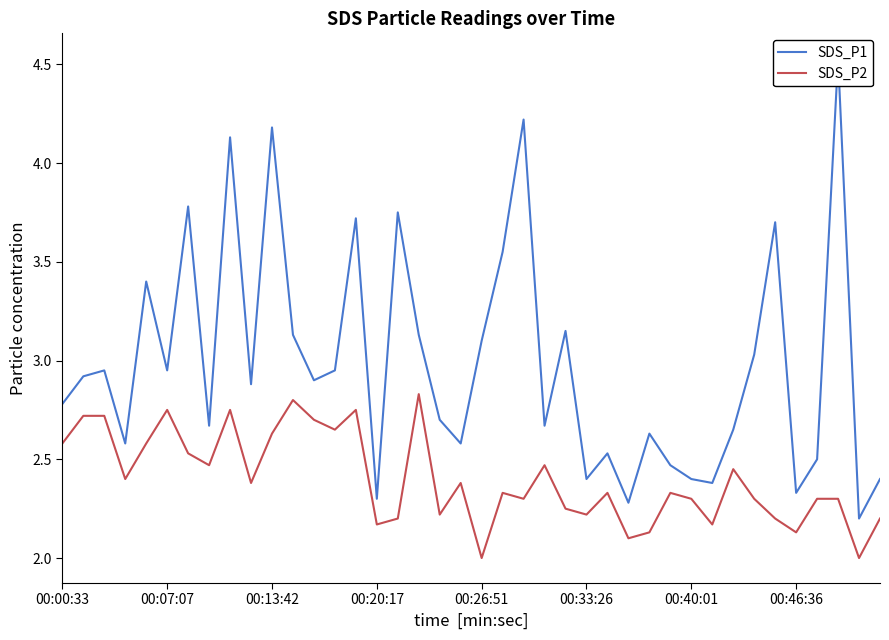

What is the value of the SDS_P2 point at the 1st from the left?

2.6